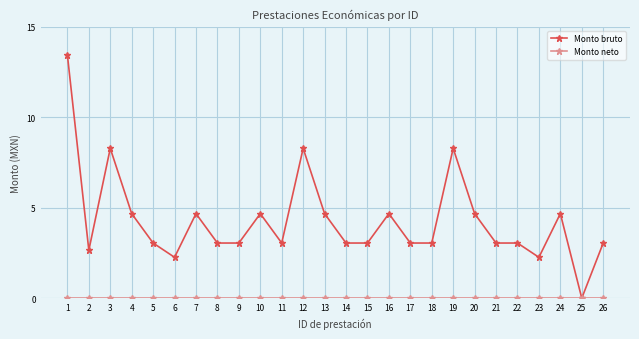

Where is the first local maximum for Monto bruto?

3